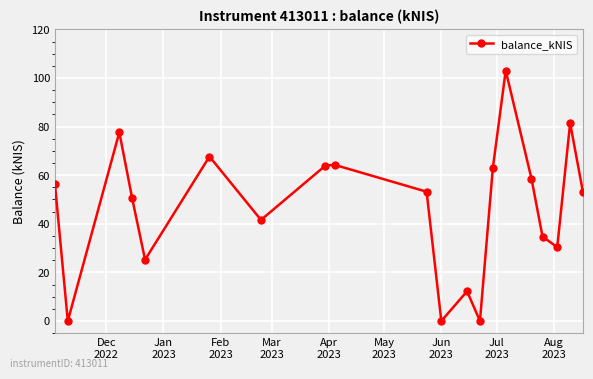

What is the difference between the second highest and second lowest values?

81.4